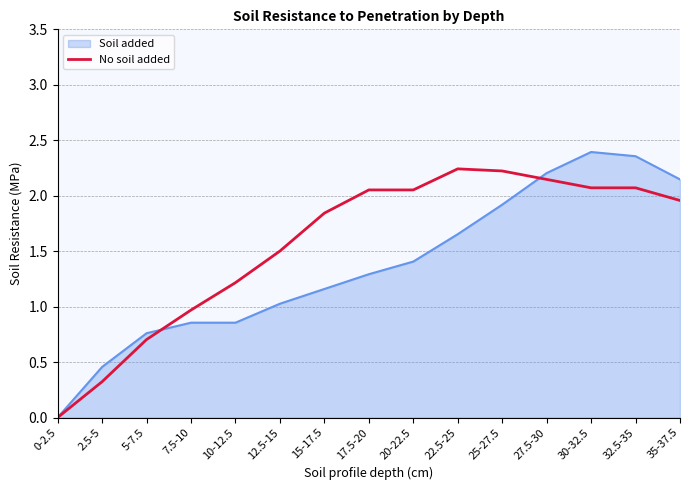

Rank the series at 20-22.5 from lowest to highest value.

Soil added, No soil added